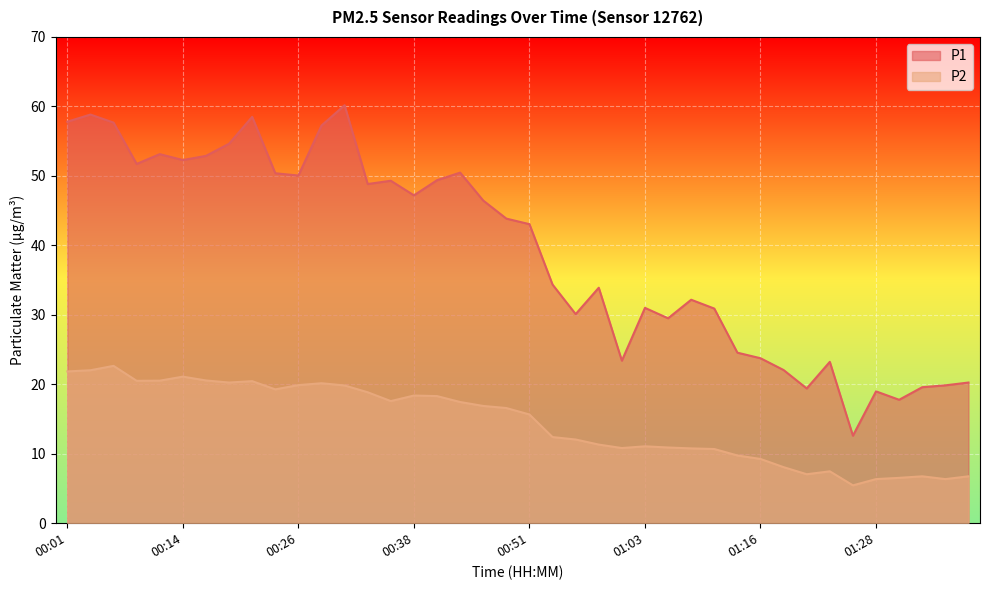

Is it true that P2 equals 2.2 at 01:19?

False